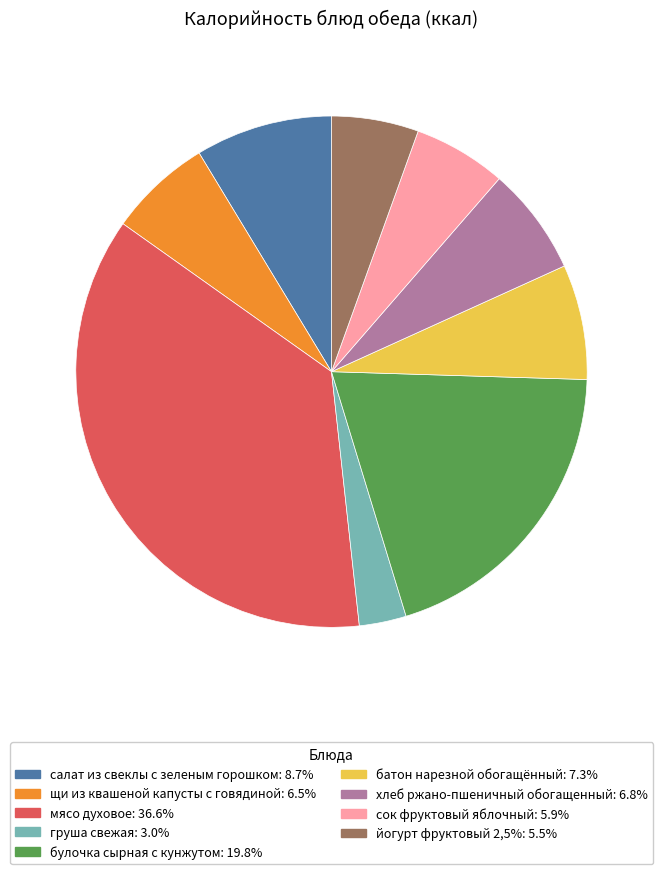

Approximately how many times larger is the value at груша свежая: 3.0% compared to сок фруктовый яблочный: 5.9%?

0.5